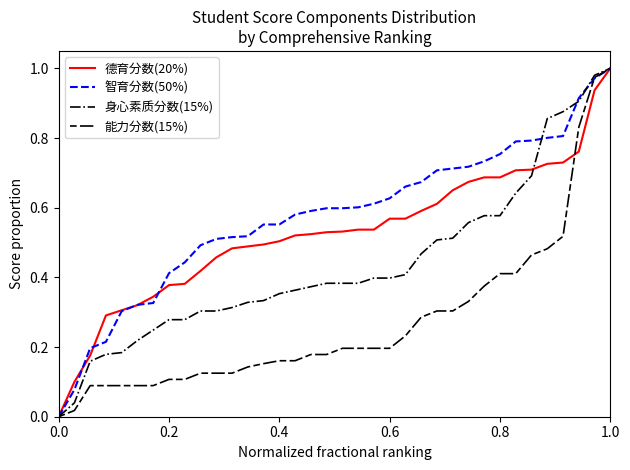

Rank the series by their average value, from highest to lowest.

智育分数(50%), 德育分数(20%), 身心素质分数(15%), 能力分数(15%)